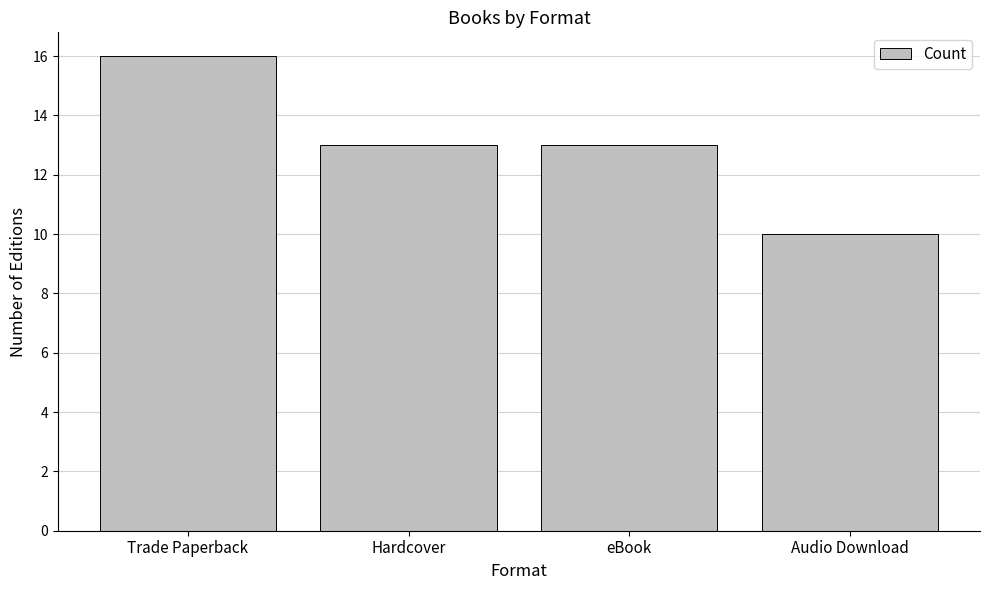

The value at Audio Download is 6. True or false?

False